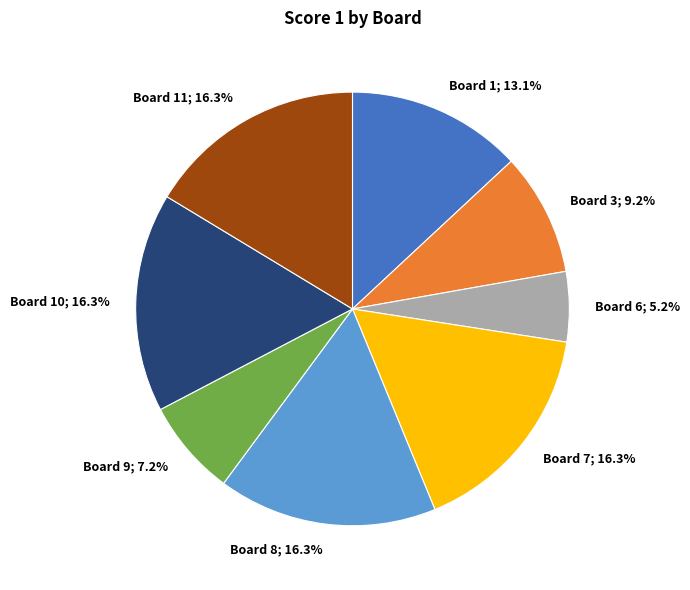

How many segments does this pie chart have?

8